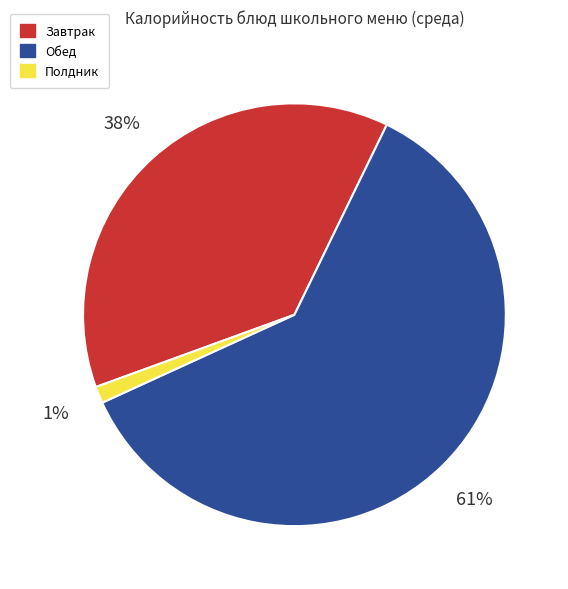

To the nearest percent, what is the combined percentage of Обед and Полдник?

62%